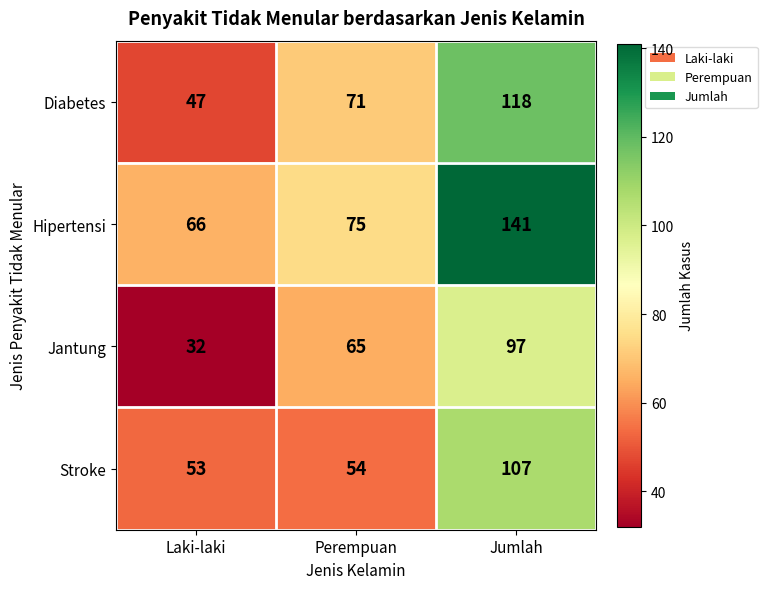

The value of Stroke at Jumlah is 107. True or false?

True